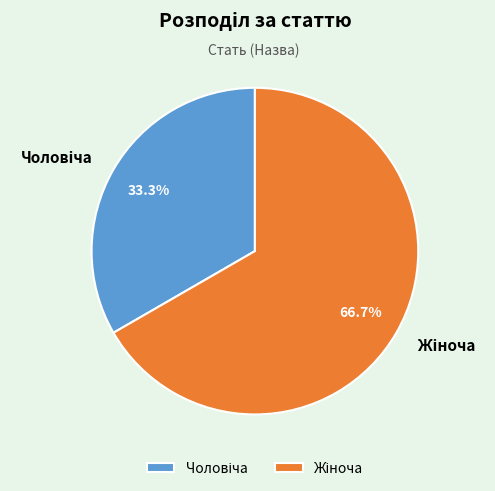

To the nearest percent, what is the average slice percentage?

50%